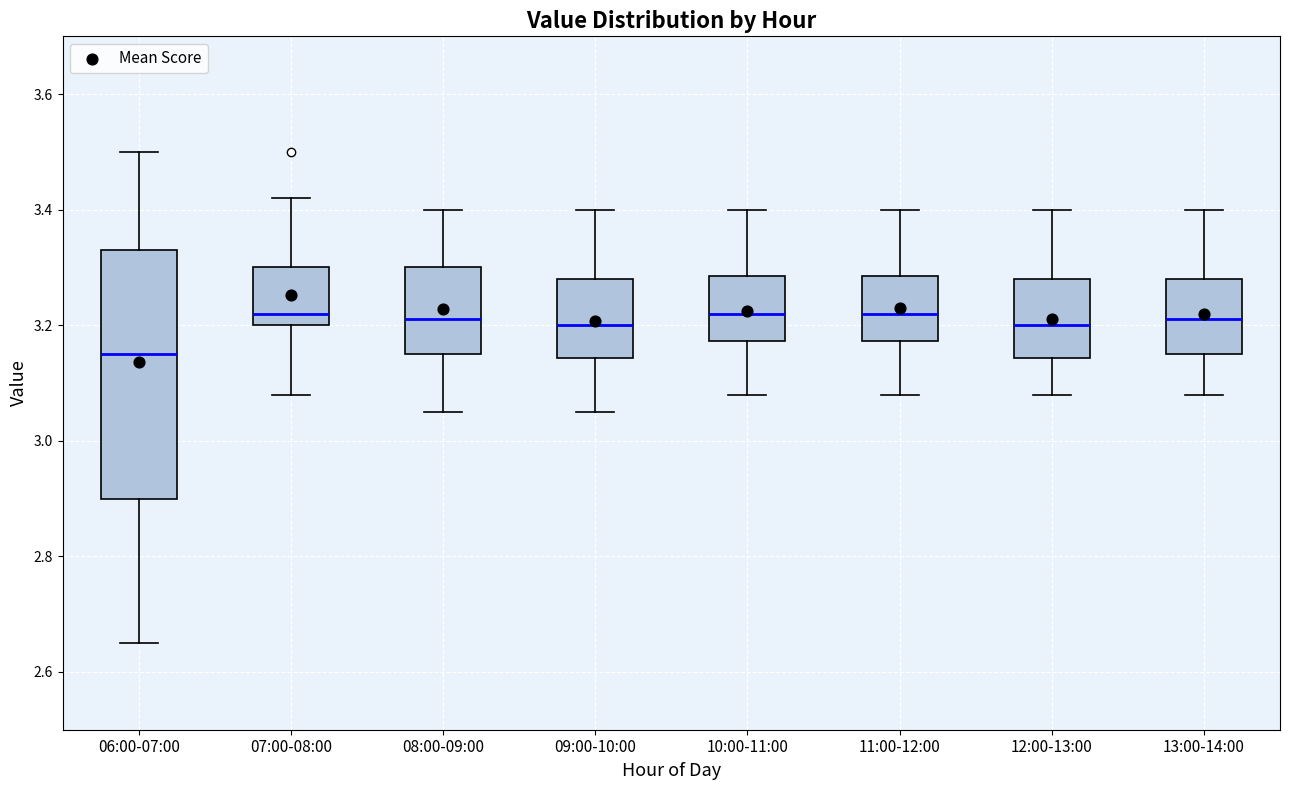

Which box is the tallest, from its lower edge to its upper edge?

06:00-07:00